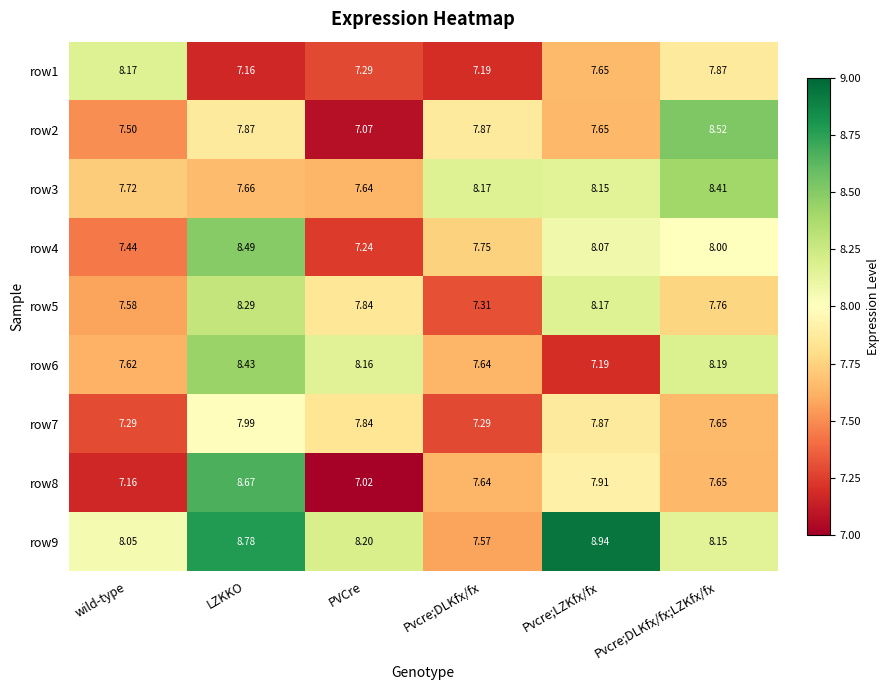

At which category is the sum across all series the highest?

LZKKO